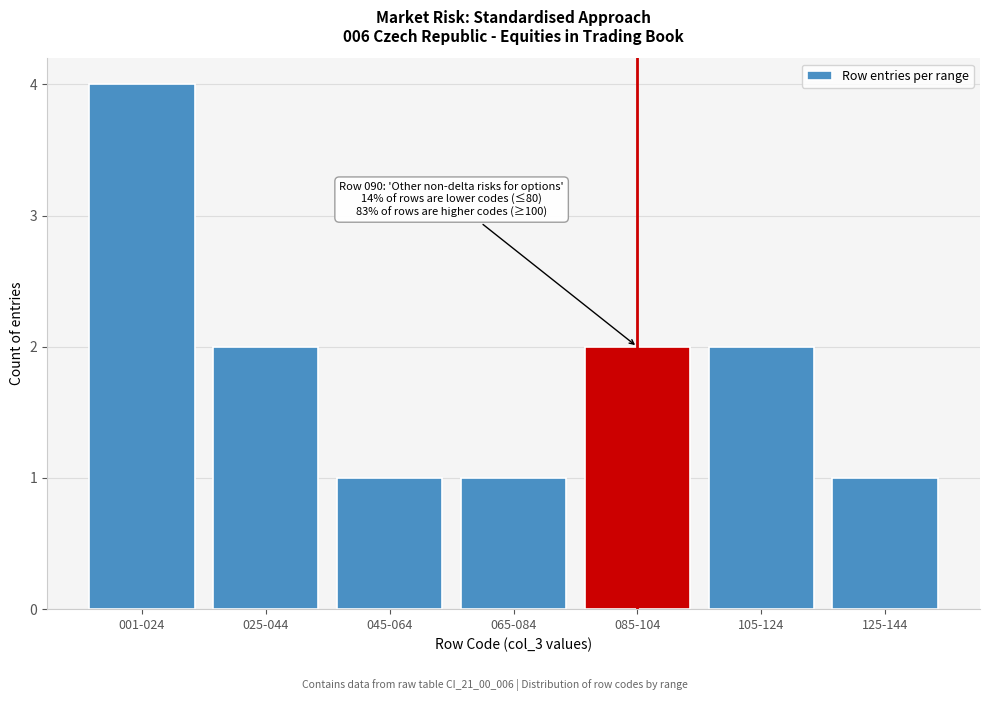

Reading left to right, list all the values displayed in this chart.

4	2	1	1	2	2	1